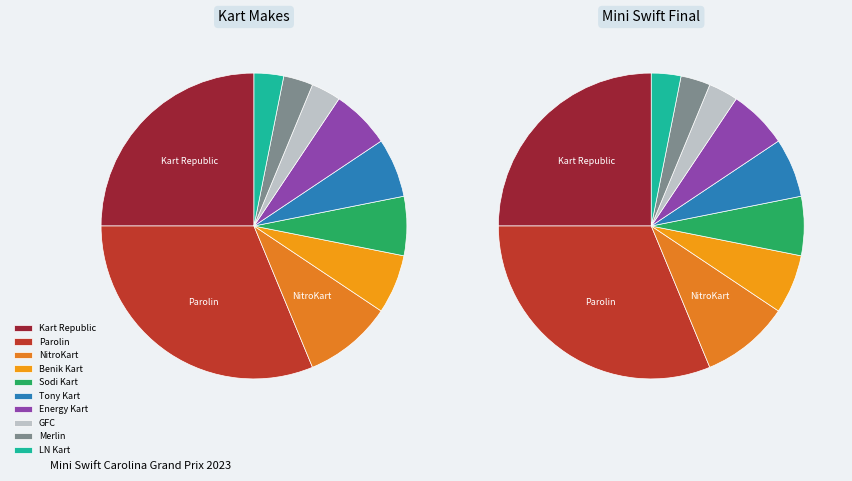

To the nearest percent, what is the combined percentage of LN Kart and Merlin?

6%